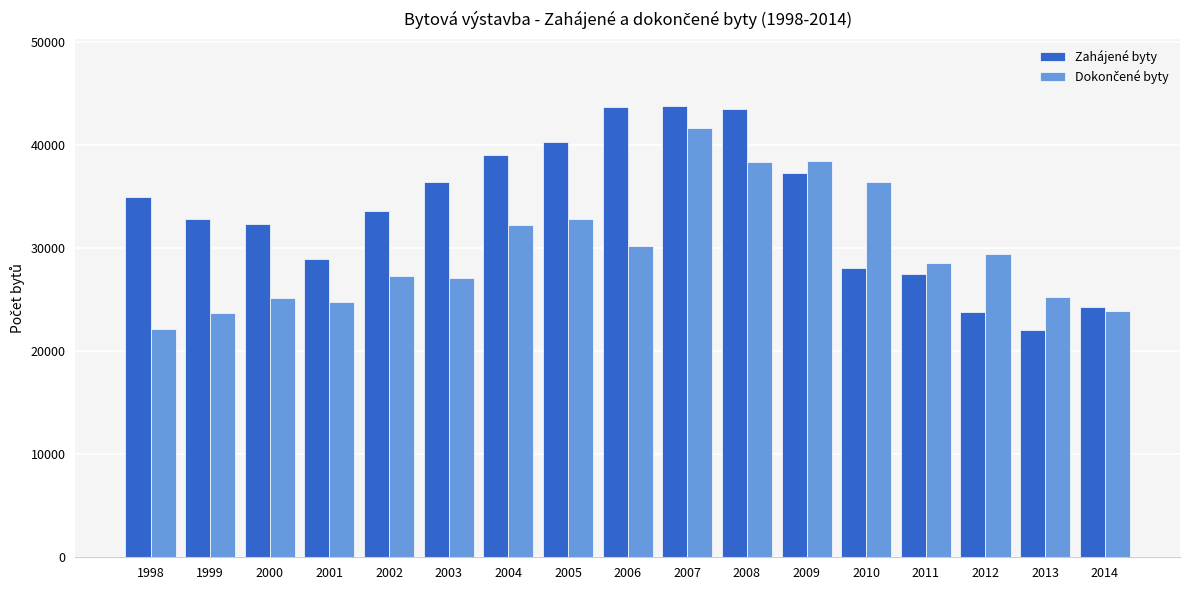

What is the difference between the maximum and second lowest values in the Zahájené byty series?

19943